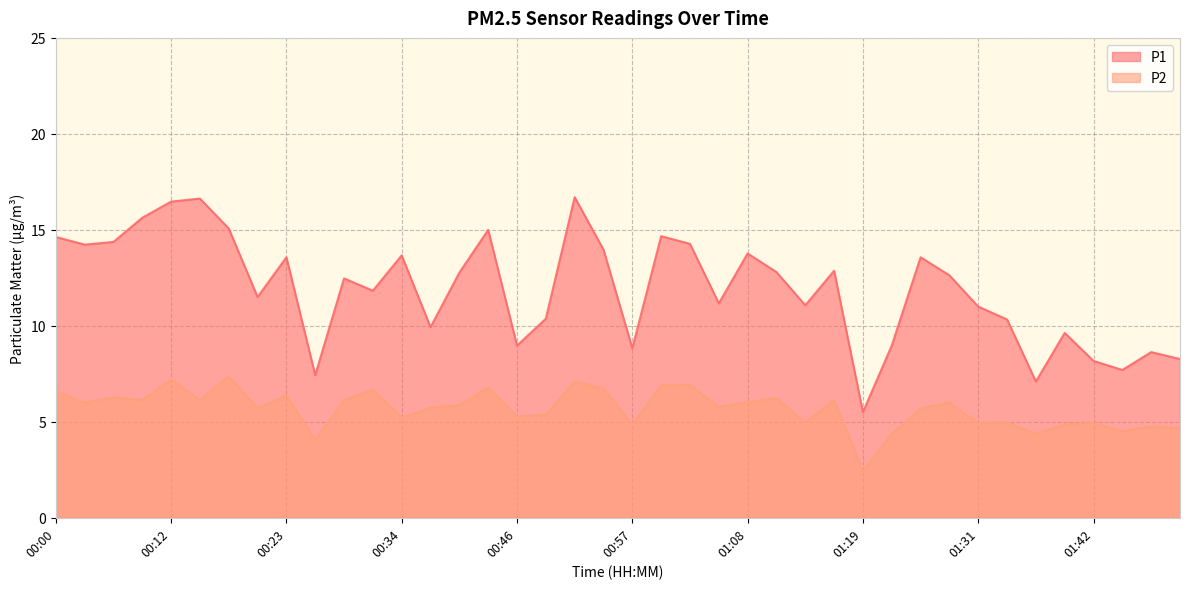

True or false: P1 and P2 intersect in this chart.

False